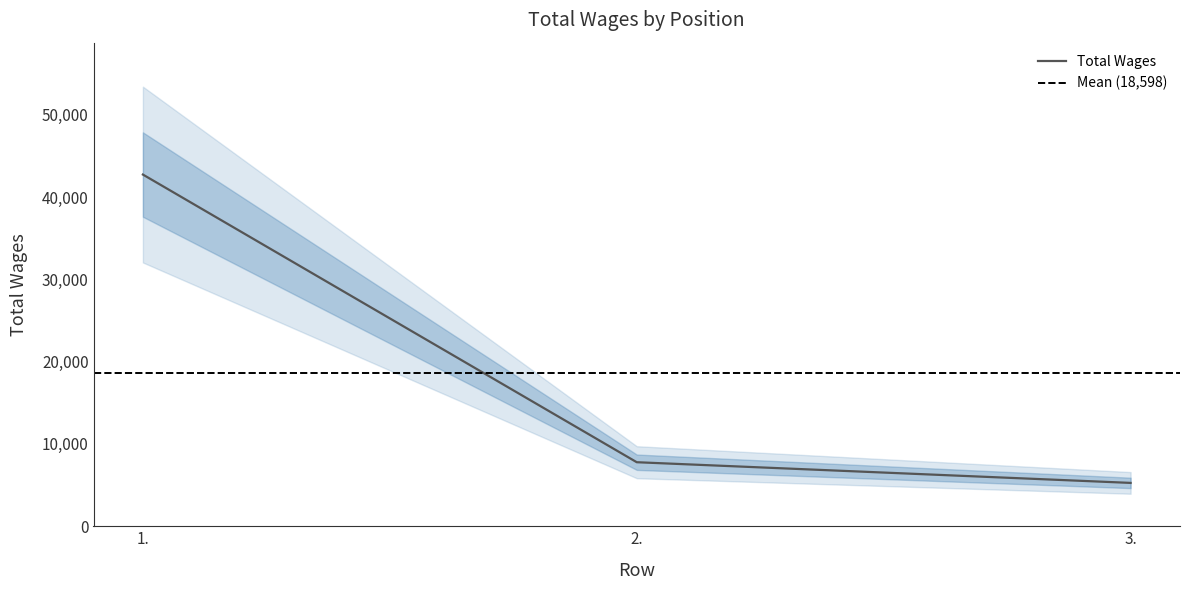

What is the value of the 2nd point from the left?

7782